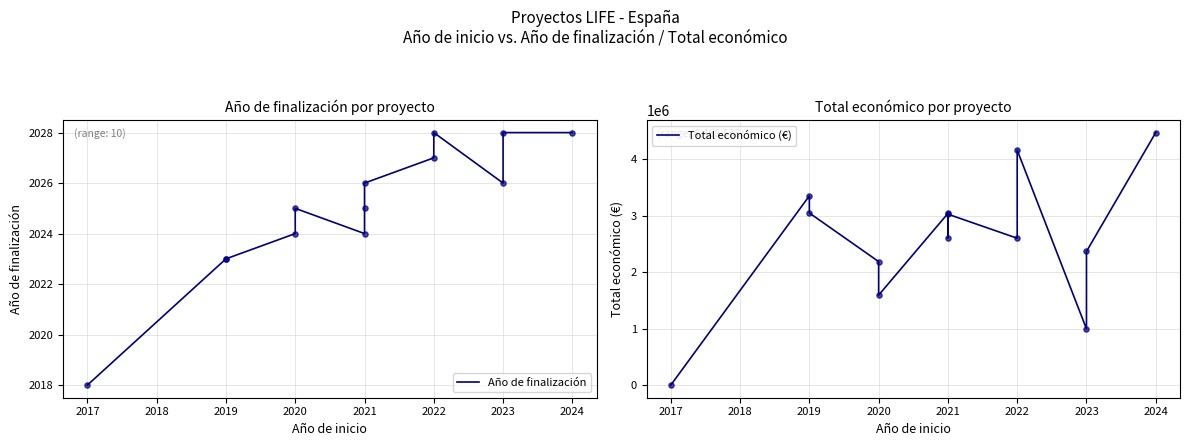

Which series has the widest spread of Y values?

Total económico (€)